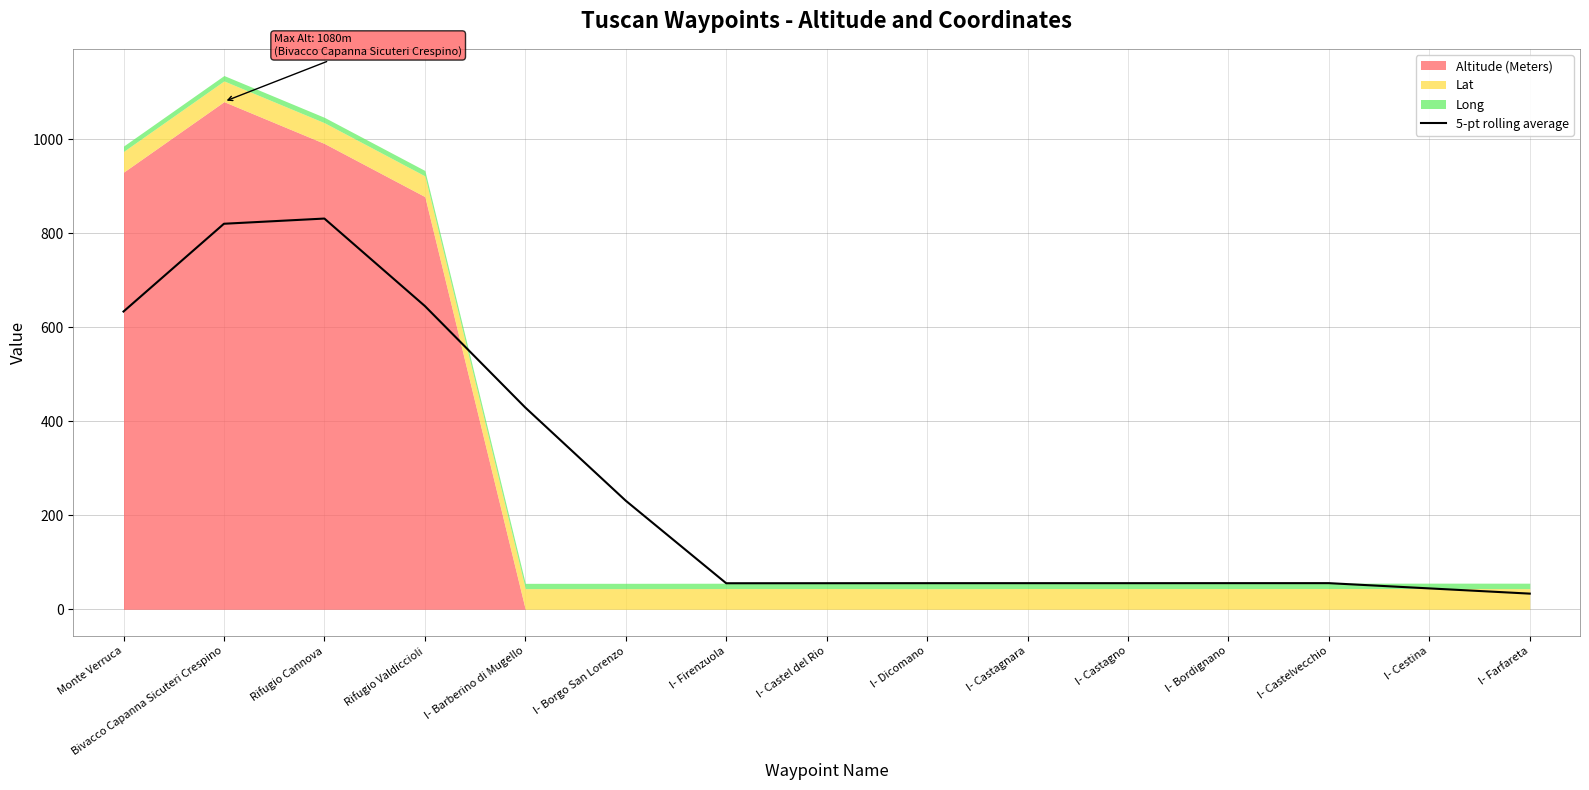

What is the label of the 13th point from the left?

I- Castelvecchio